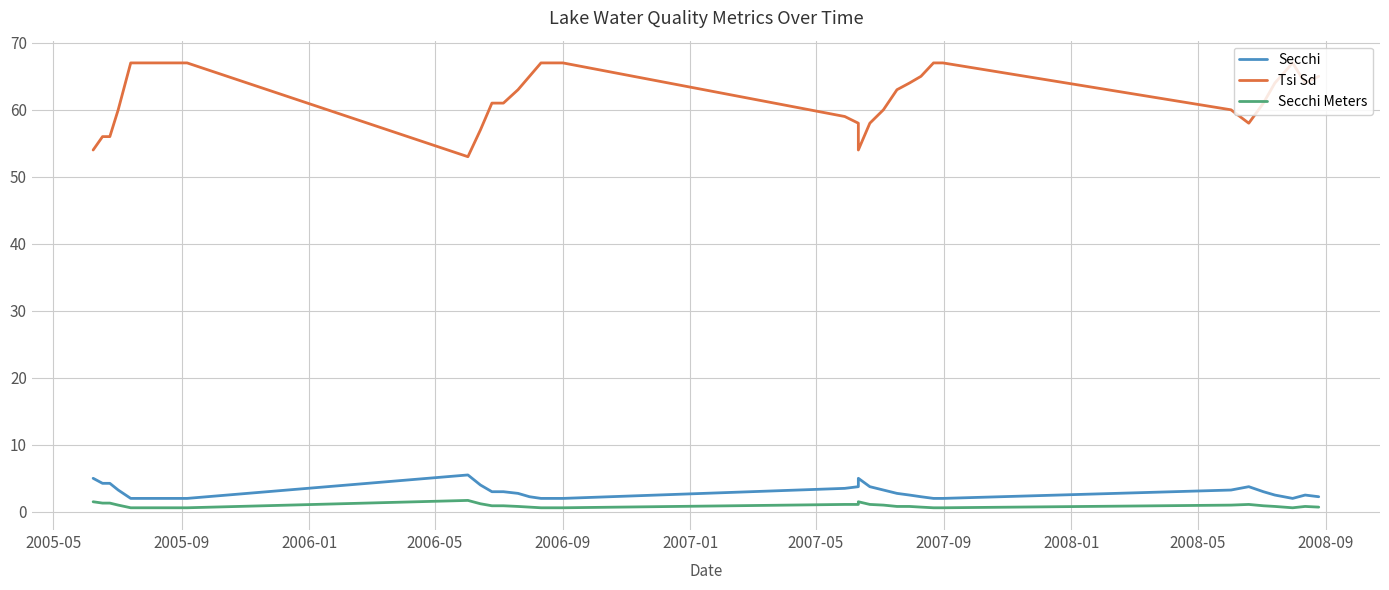

How many lines are shown in the chart?

3